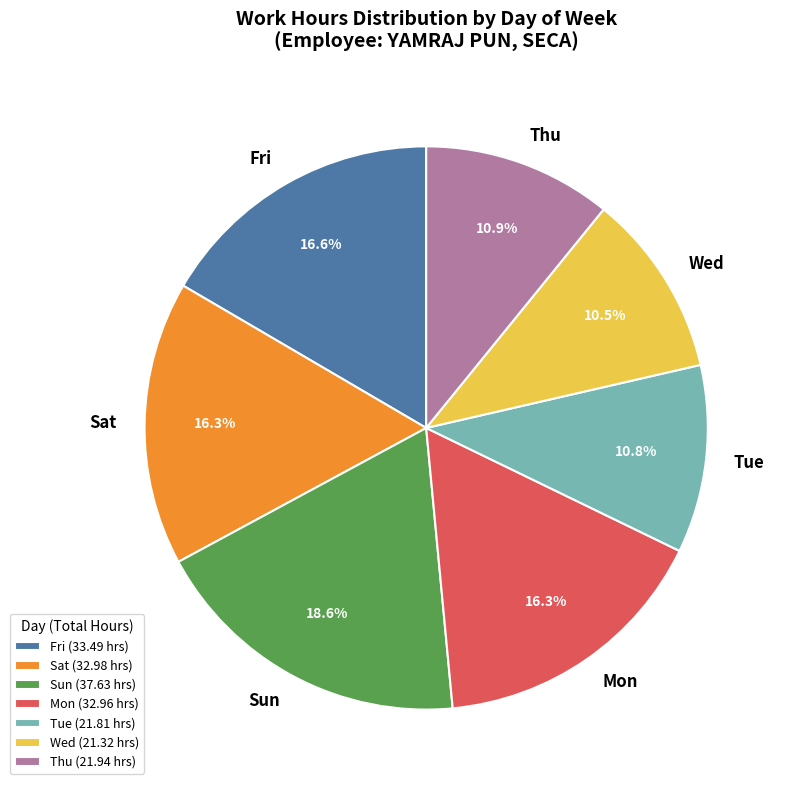

How many segments does this pie chart have?

7